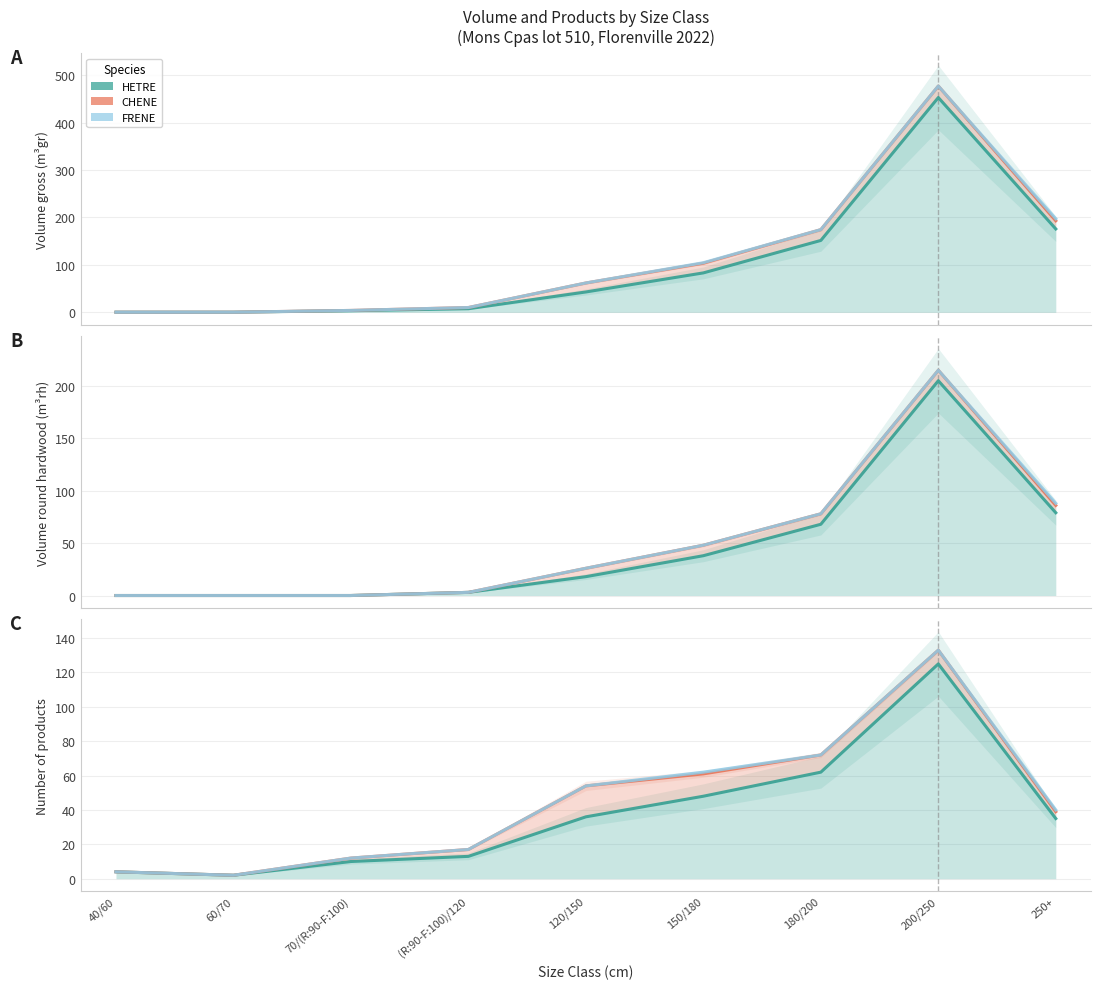

Reading right to left, transcribe all the data shown in this chart.

HETRE: 250+=35	200/250=125	180/200=62	150/180=48	120/150=36	(R:90-F:100)/120=13	70/(R:90-F:100)=10	60/70=2	40/60=4
CHENE: 250+=39	200/250=133	180/200=72	150/180=61	120/150=54	(R:90-F:100)/120=17	70/(R:90-F:100)=12	60/70=2	40/60=4
FRENE: 250+=40	200/250=133	180/200=72	150/180=62	120/150=54	(R:90-F:100)/120=17	70/(R:90-F:100)=12	60/70=2	40/60=4